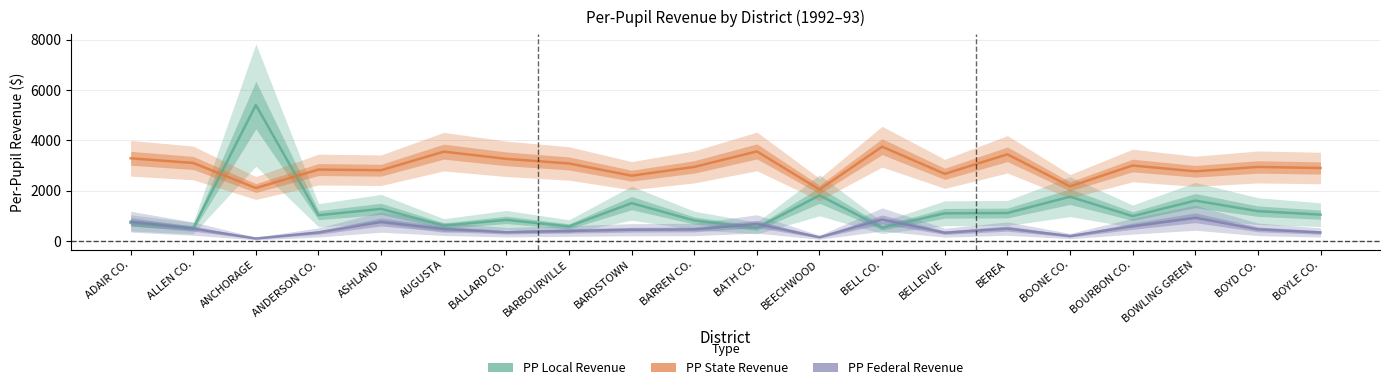

How many data points does each series have?

20